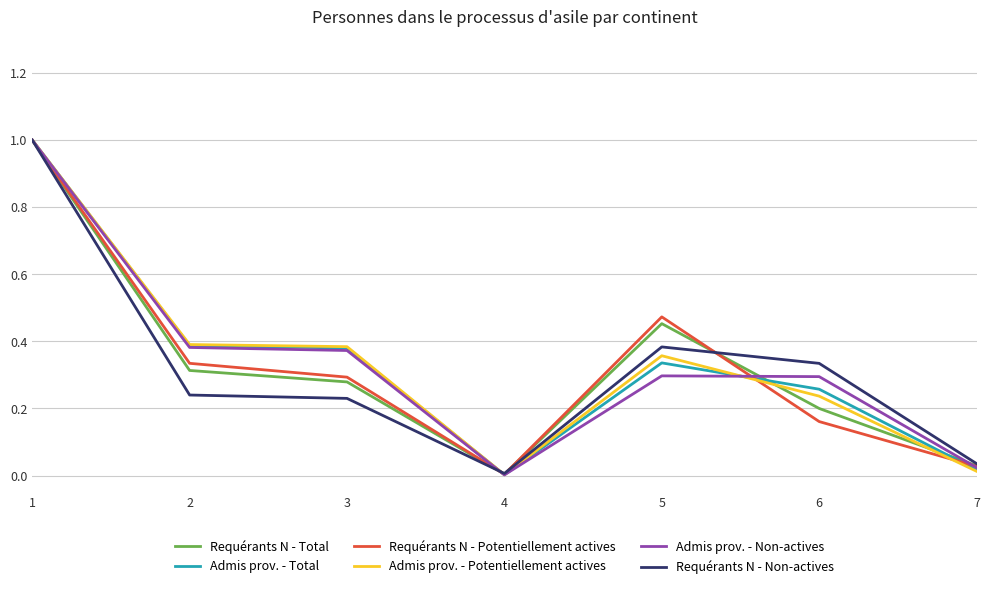

What is the highest value of the Requérants N - Potentiellement actives series?

1.0